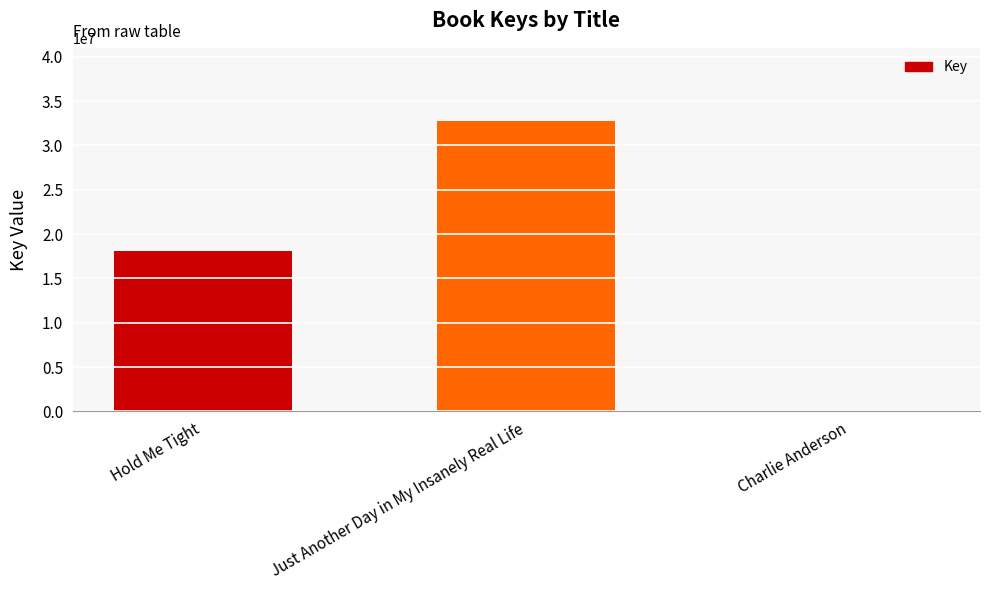

What is the maximum value shown in the chart?

32807736